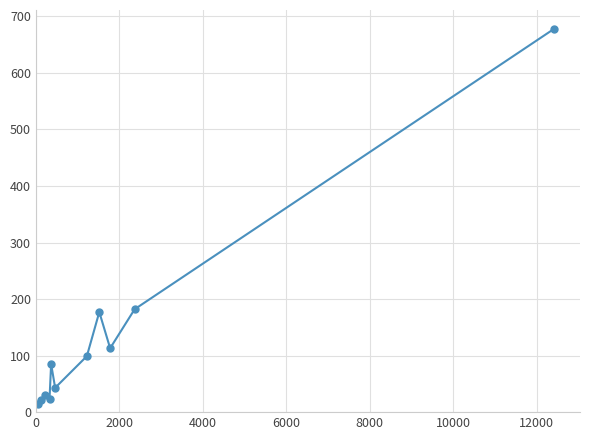

What is the difference between the maximum and second lowest values?

657